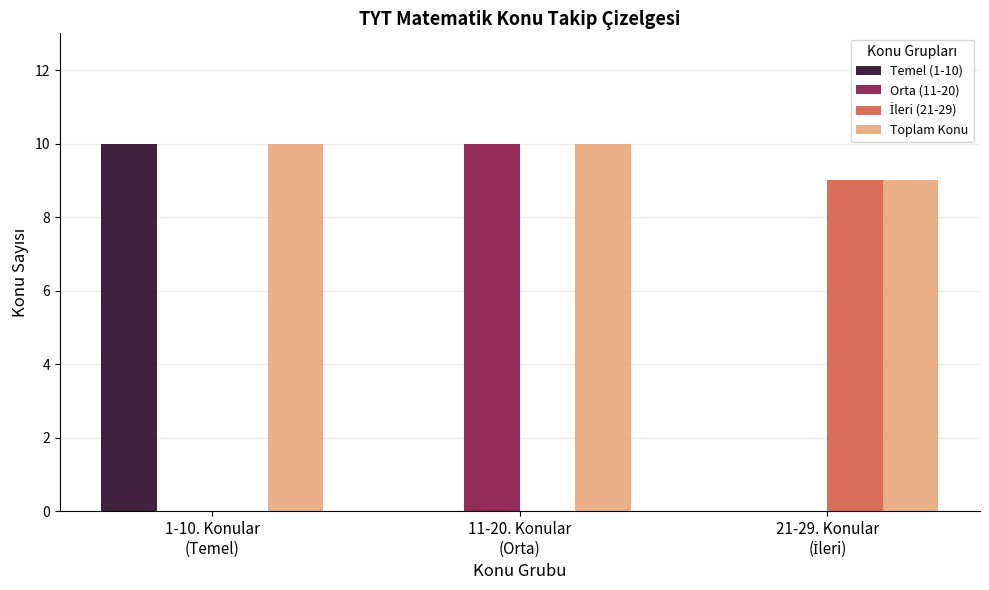

What is the maximum value for Temel (1-10)?

10